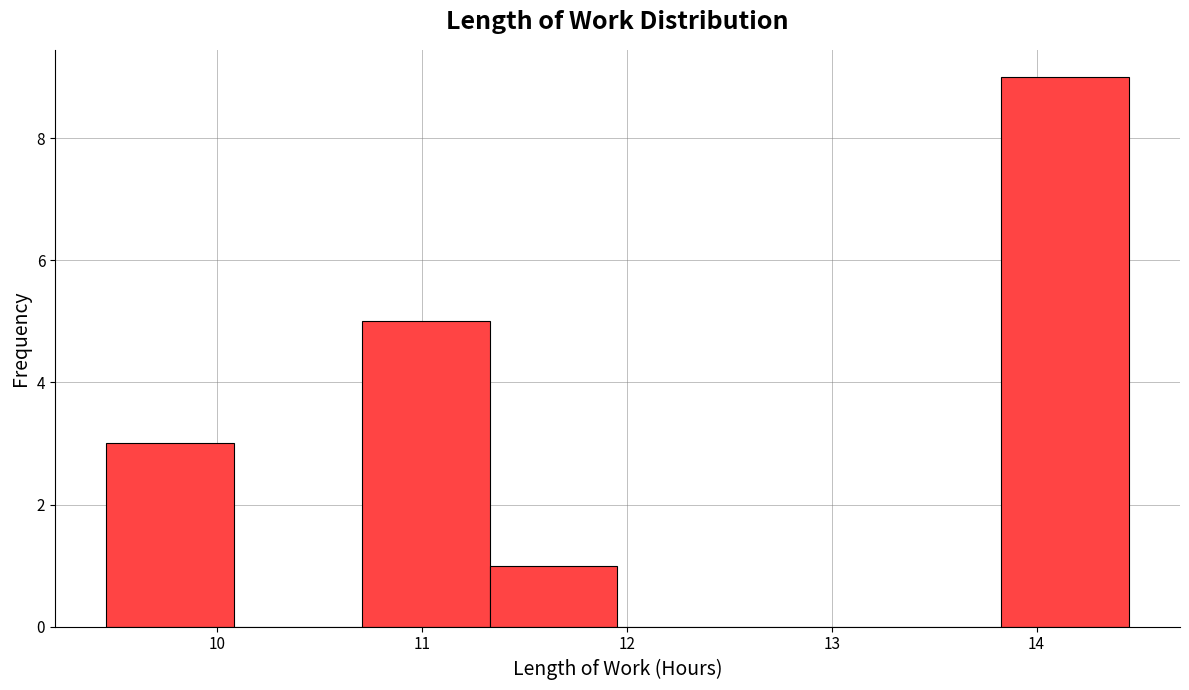

Which range on the x-axis has the tallest bar?

13.8 to 14.5